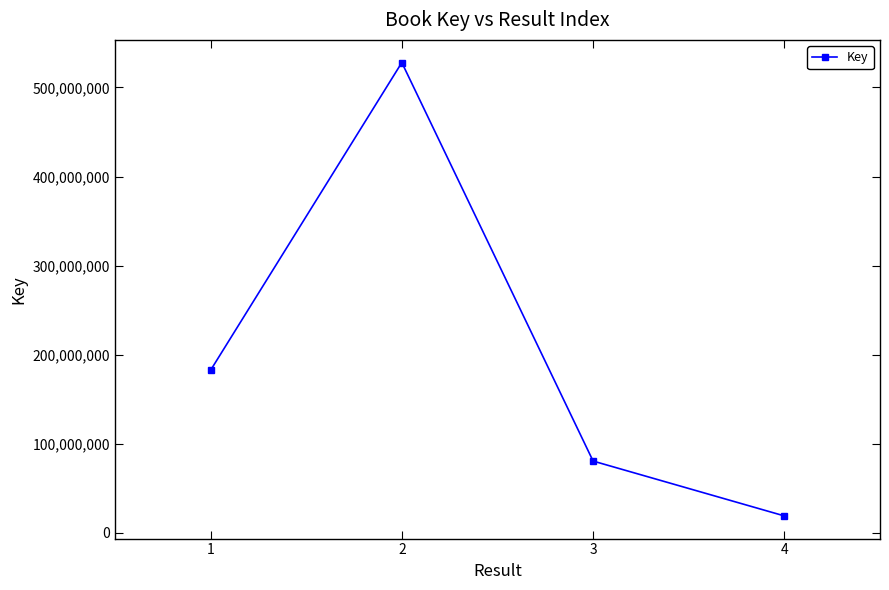

At which category does the data reach its first local peak?

2